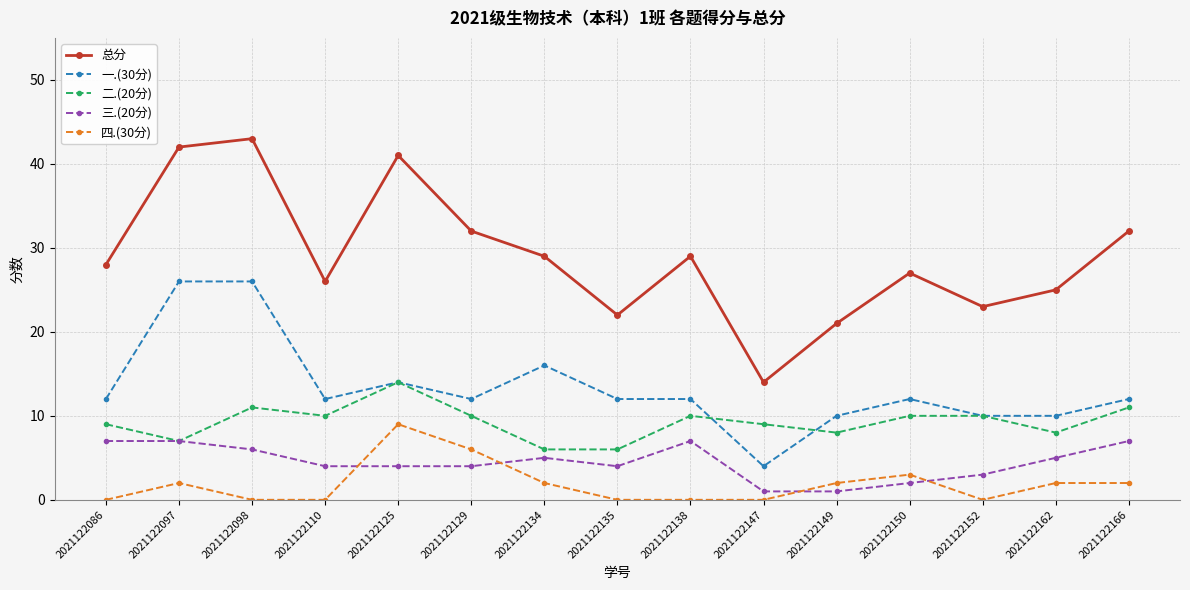

Is the value of 四.(30分) at 2021122097 greater than the value of 总分 at 2021122086?

No